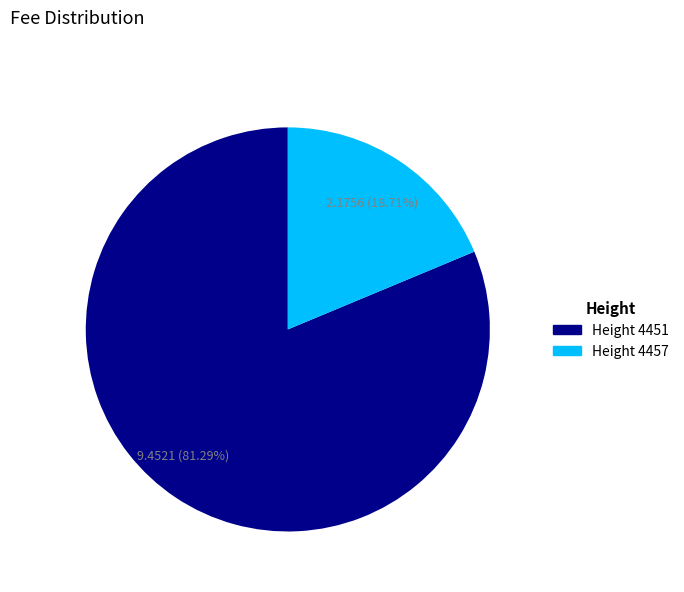

The Height 4451 slice represents 74% of the pie. True or false?

False